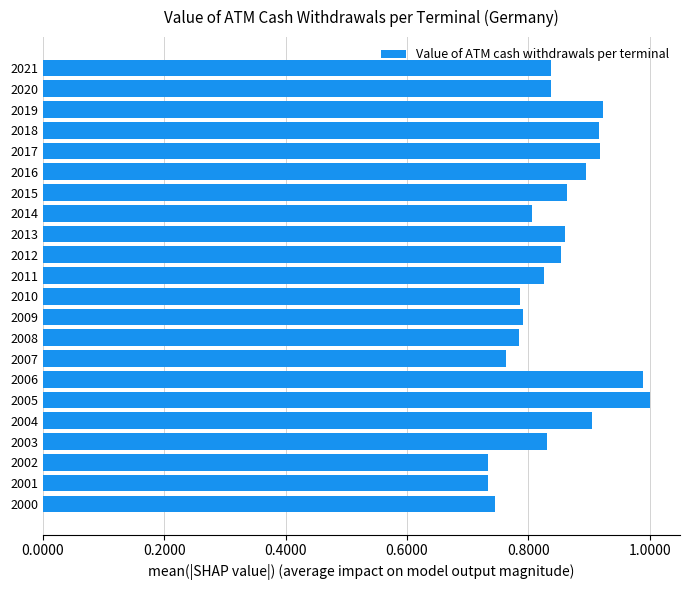

What is the change in value from 2001 to 2010?

+0.1